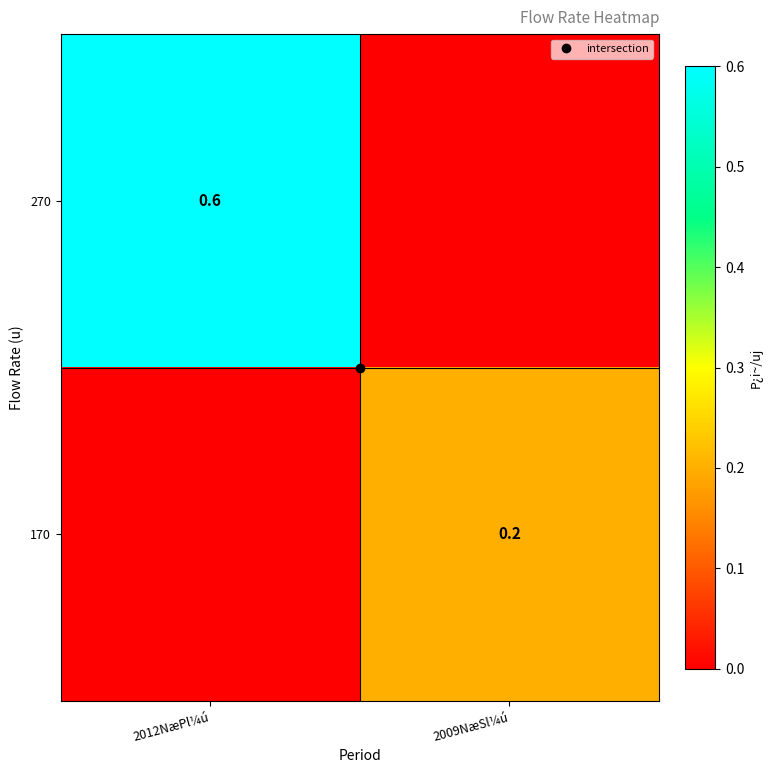

How many categories are shown in the chart?

2